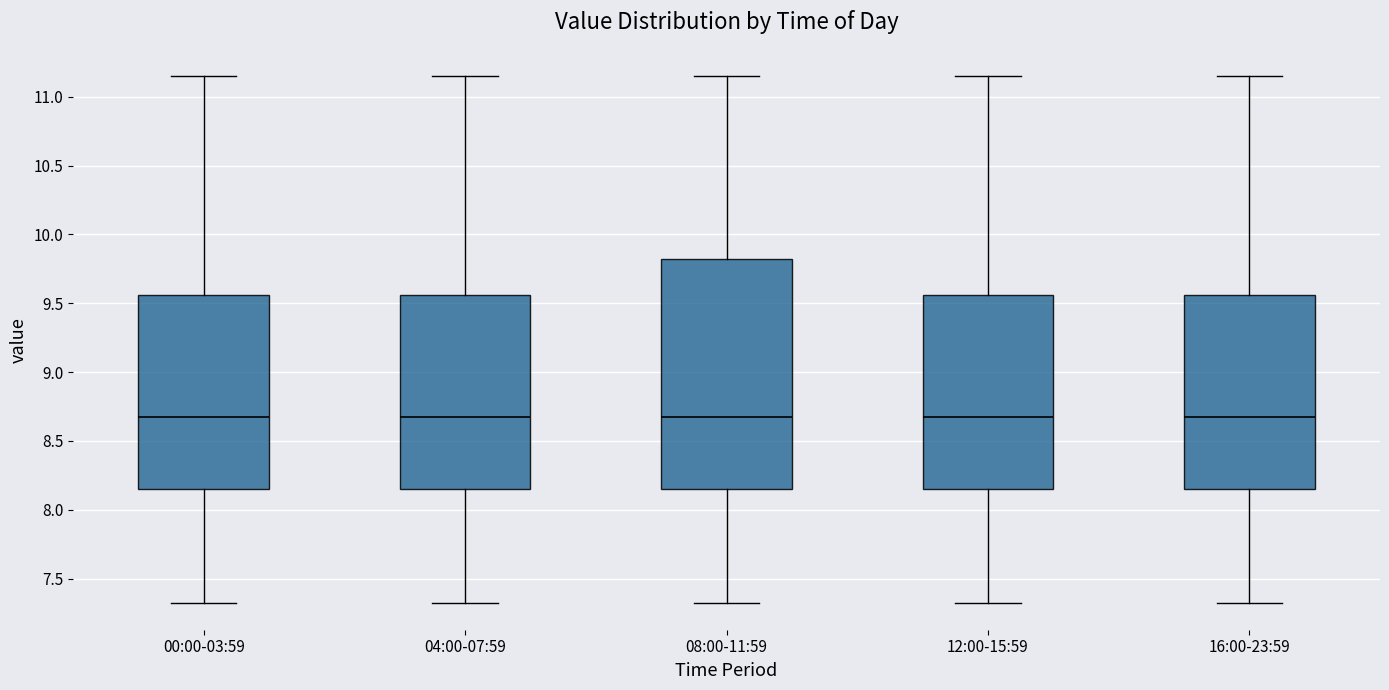

Reading left to right, transcribe this box plot: for each box, give where its median line is, the range the box spans, and where its two whiskers end, as read against the y-axis. The values are not printed on the chart, so give them approximately, as read against the axis.

00:00-03:59: median 8.70, box 8.15 to 9.55, whiskers 7.30 to 11.15
04:00-07:59: median 8.70, box 8.15 to 9.55, whiskers 7.30 to 11.15
08:00-11:59: median 8.70, box 8.15 to 9.80, whiskers 7.30 to 11.15
12:00-15:59: median 8.70, box 8.15 to 9.55, whiskers 7.30 to 11.15
16:00-23:59: median 8.70, box 8.15 to 9.55, whiskers 7.30 to 11.15